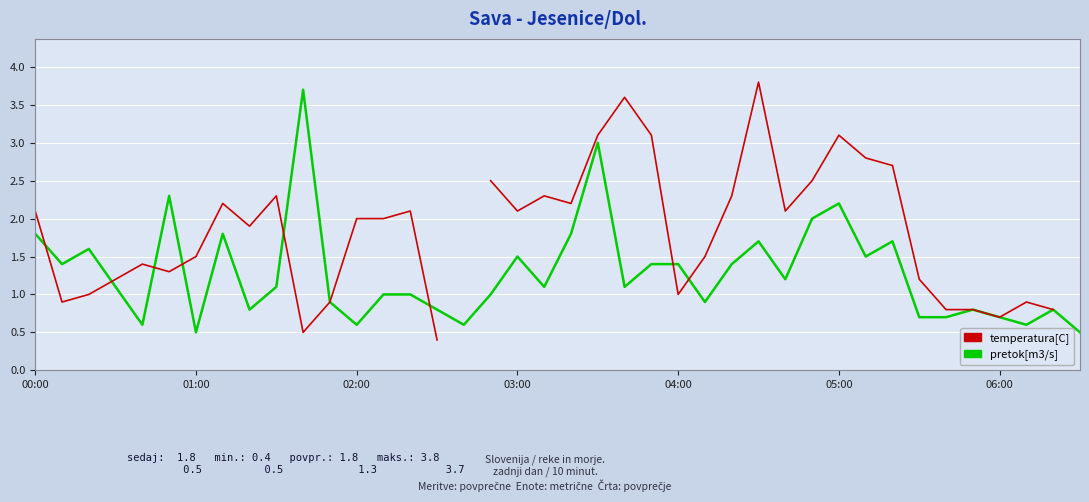

How many interior local peaks does the temperatura[C] series have?

9